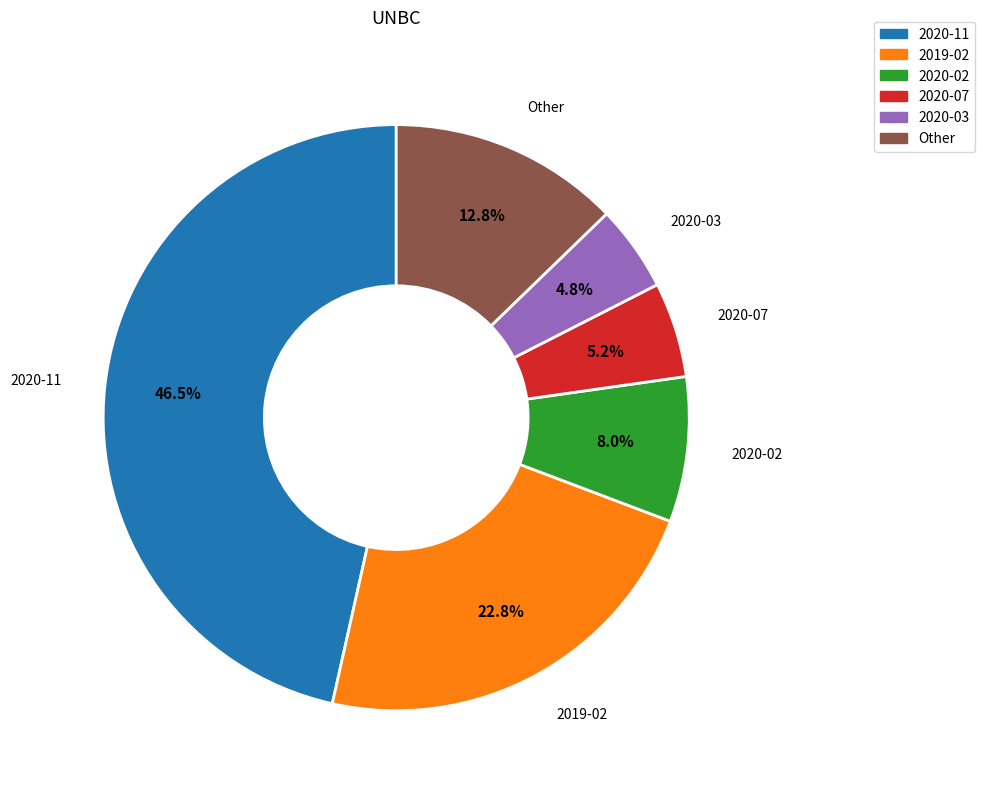

Rank the categories by value from lowest to highest.

2020-03, 2020-07, 2020-02, Other, 2019-02, 2020-11